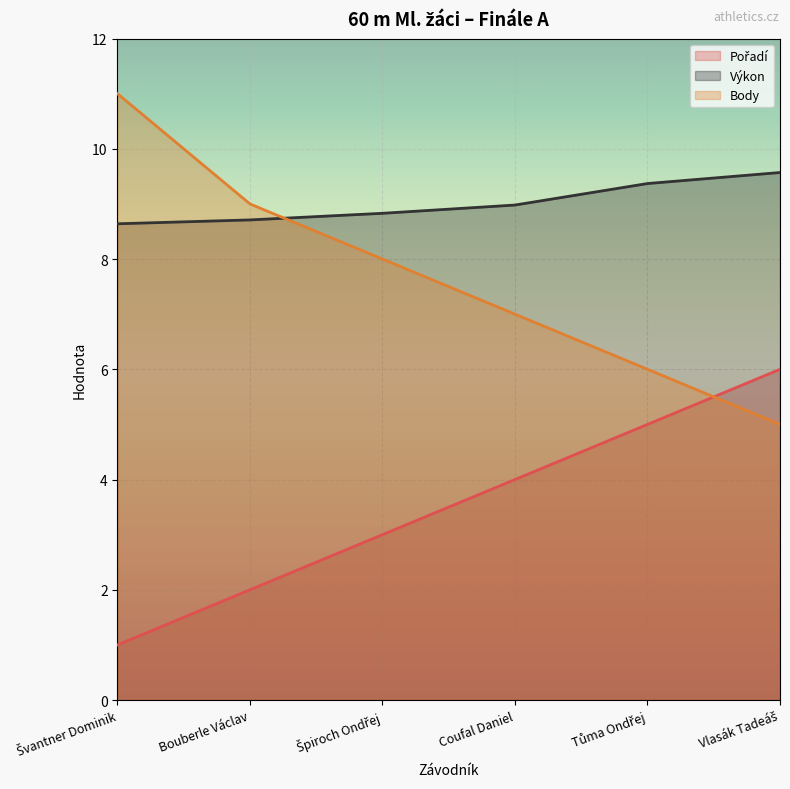

At how many categories does at least one series exceed 6?

6